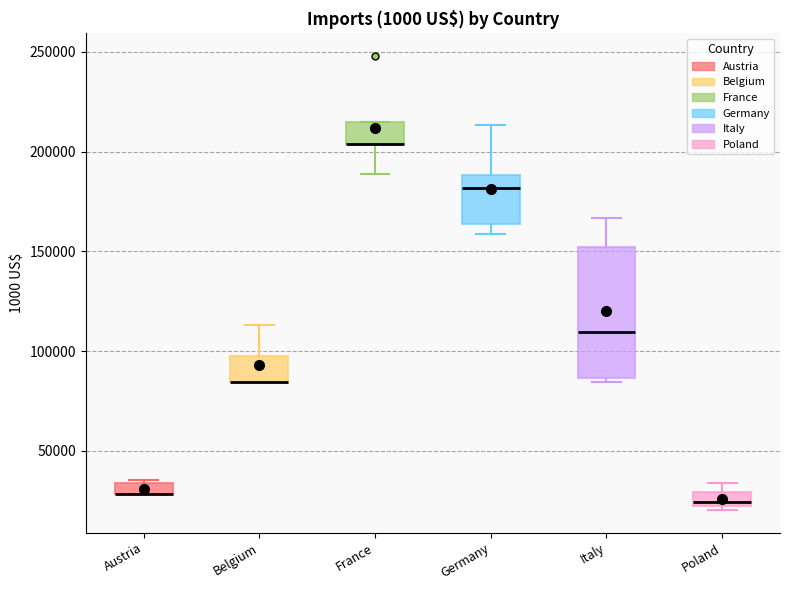

Where does the median line of the box for Poland sit on the y-axis? The values are not printed on the chart, so give them approximately, as read against the axis.

25000